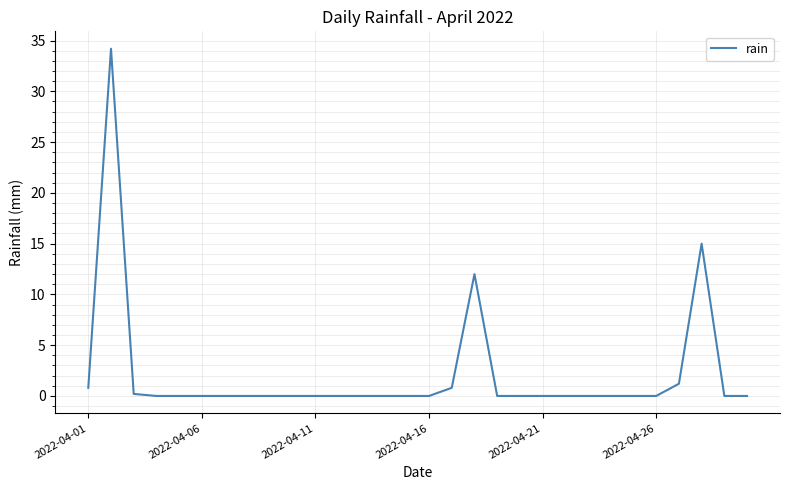

True or false: the data has more than 1 interior local peaks.

True